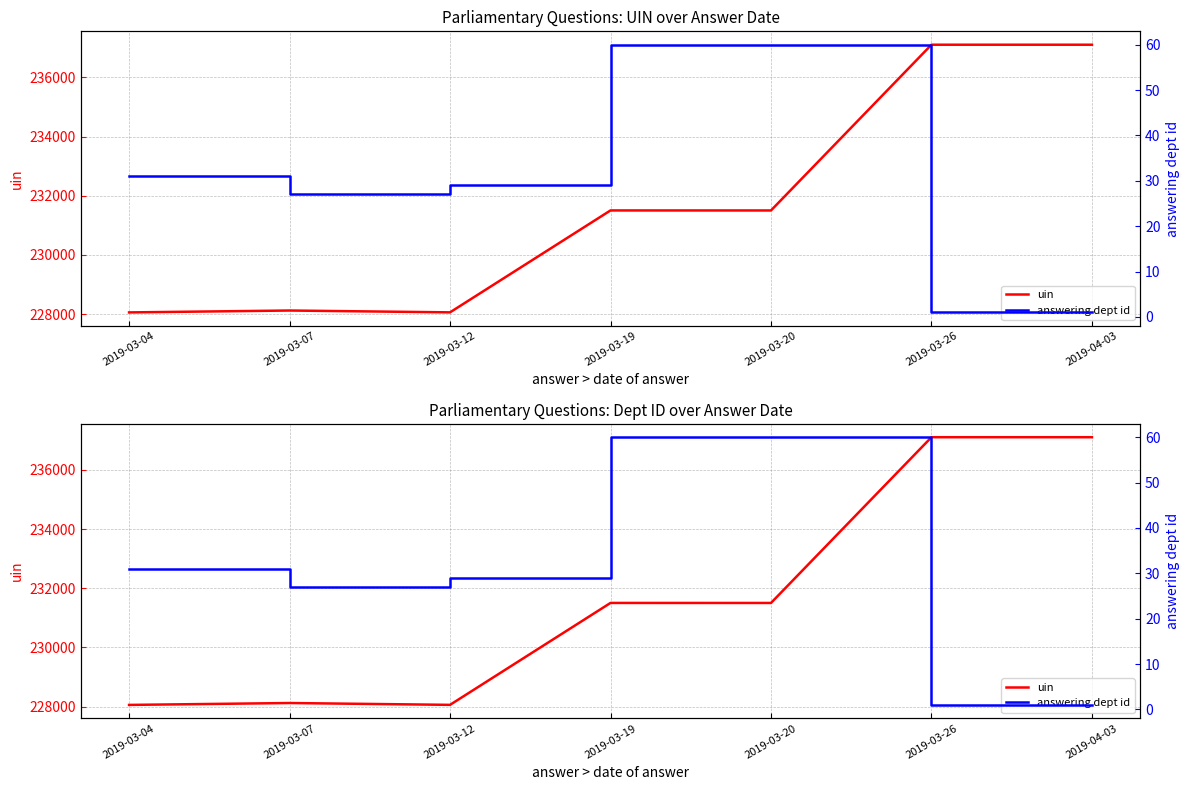

Rank the categories by answering dept id value from lowest to highest.

2019-03-26, 2019-04-03, 2019-03-07, 2019-03-12, 2019-03-04, 2019-03-19, 2019-03-20